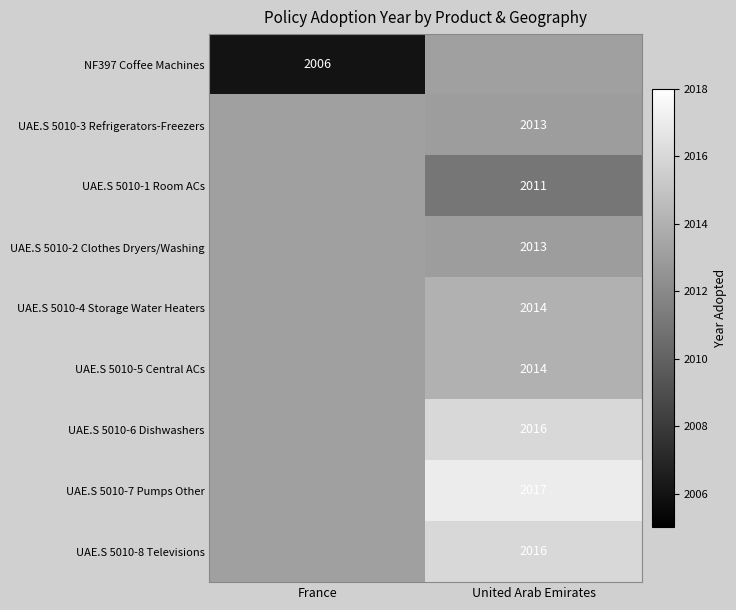

Is it true that UAE.S 5010-2 Clothes Dryers/Washing equals 2013 at United Arab Emirates?

True